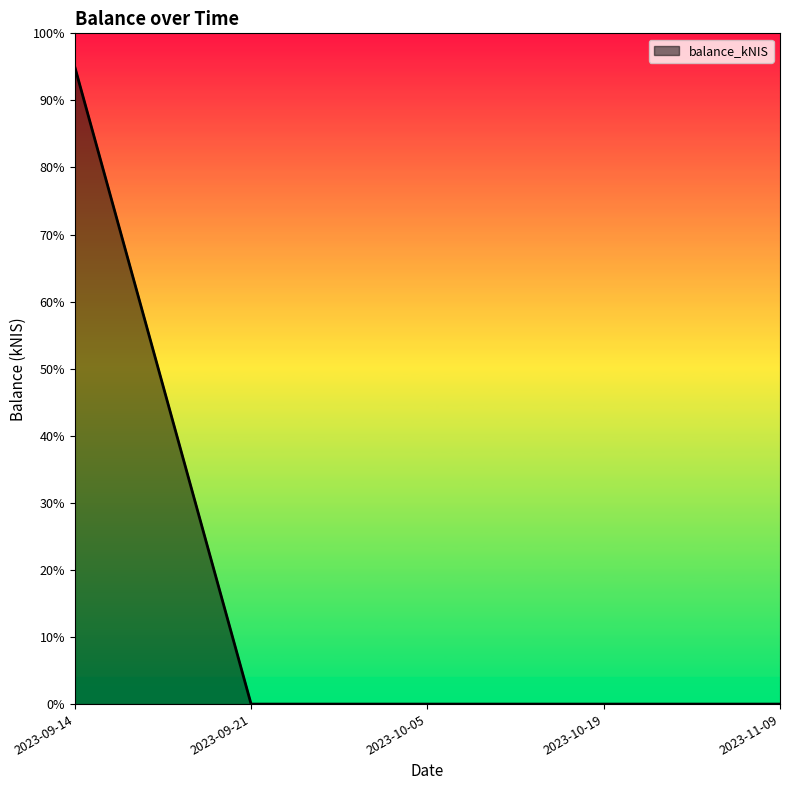

Reading right to left, transcribe all the data shown in this chart.

0.0	0.0	0.0	0.0	0.9